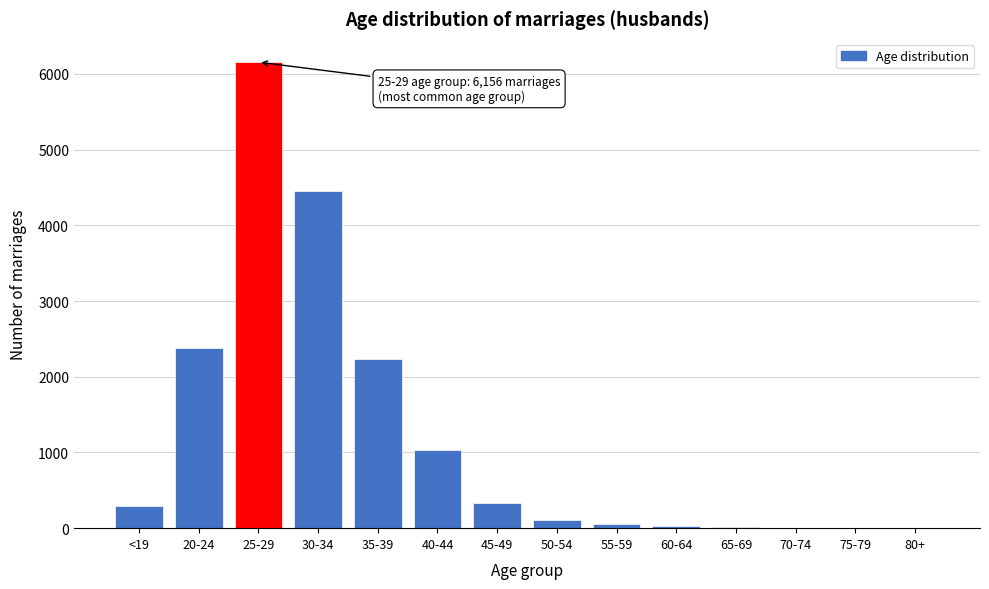

The value at 25-29 is 2613. True or false?

False